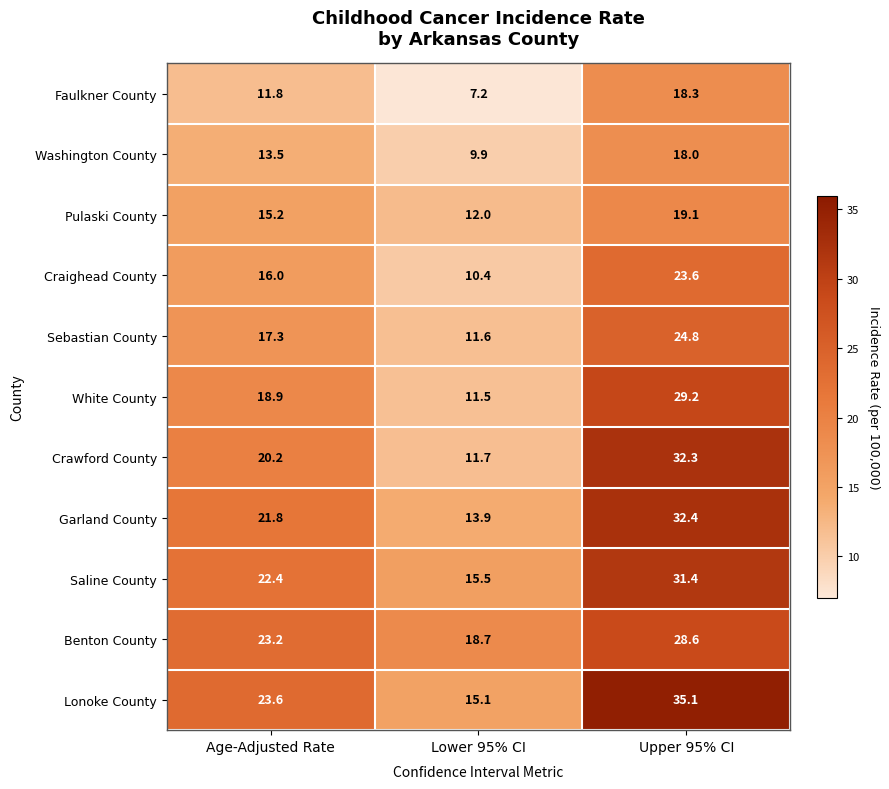

Which label corresponds to the largest value in the chart?

Upper 95% CI